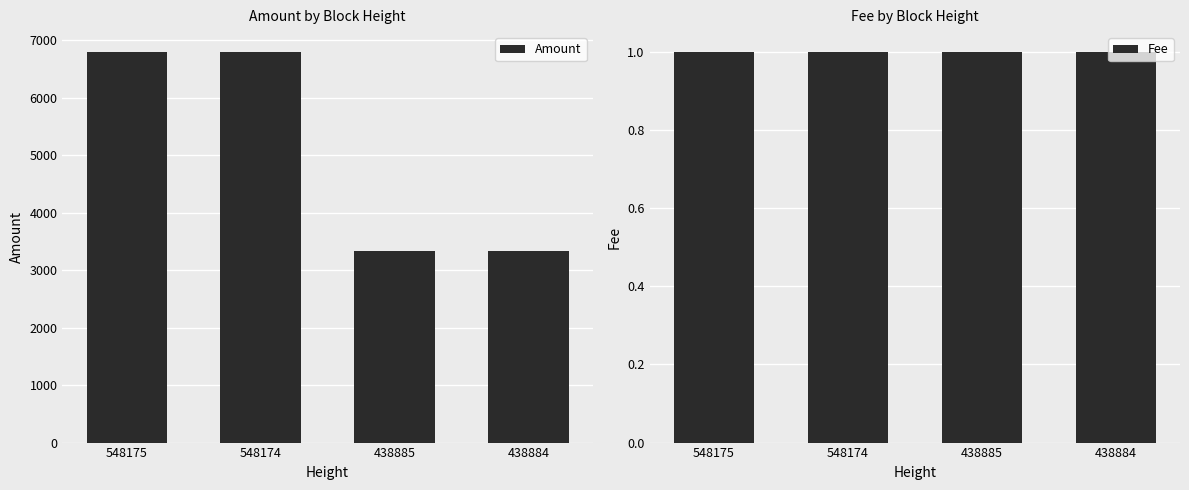

The value of Amount at 438885 is 2230. True or false?

False